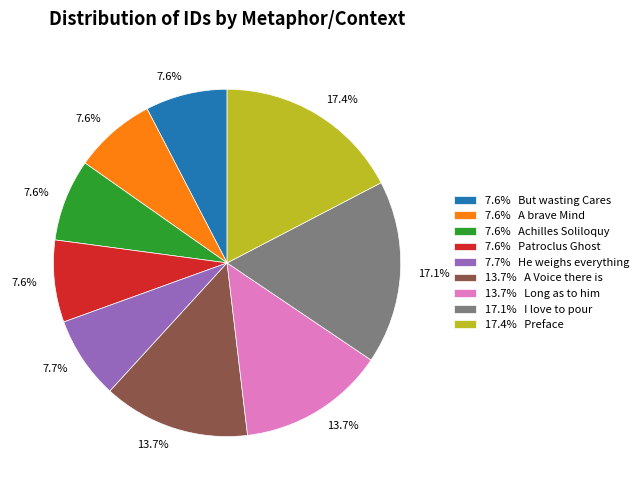

Does any single category account for the majority?

No